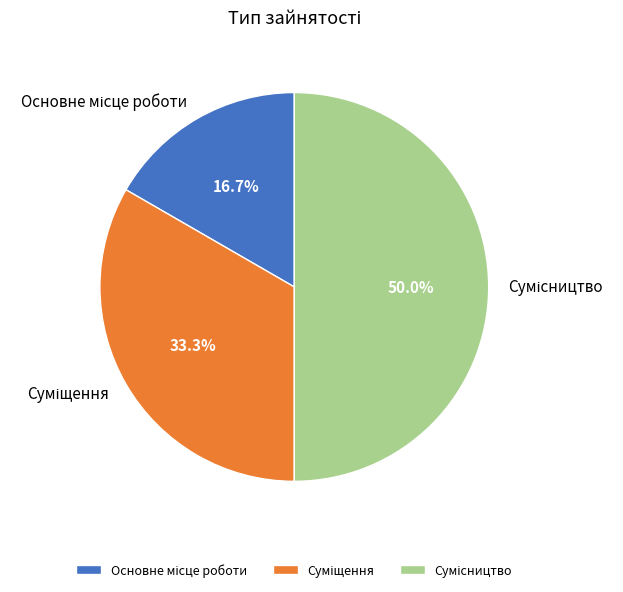

What percentage is the Суміщення slice, to the nearest percent?

33%